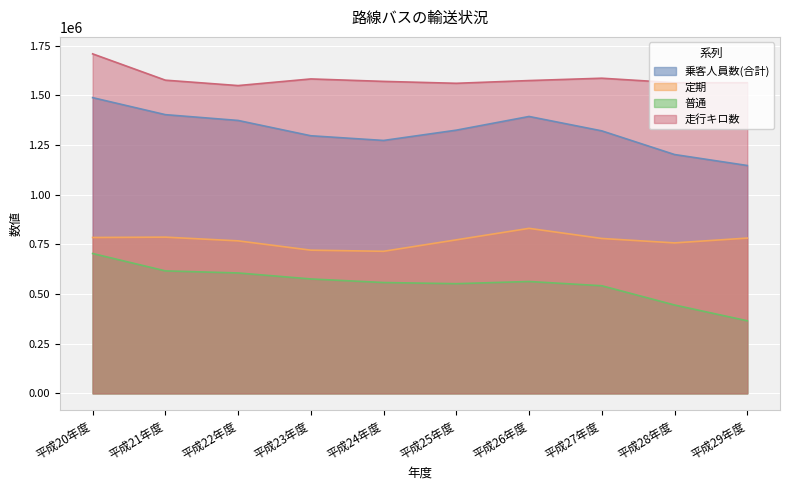

Which series has the widest spread of values?

乗客人員数(合計)